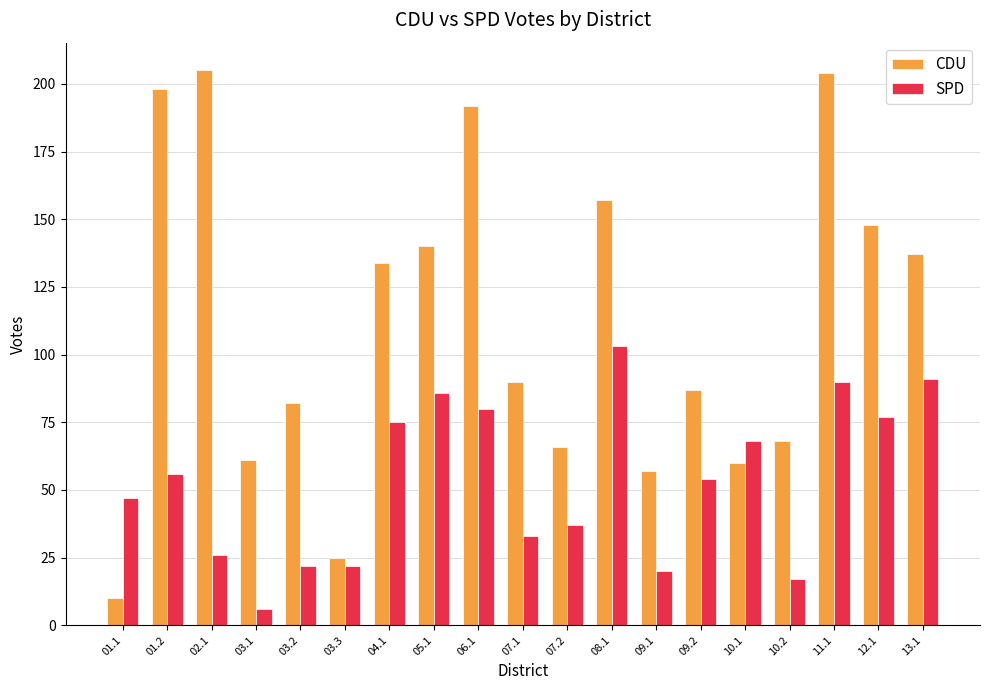

Reading left to right, transcribe all the data shown in this chart.

CDU: 01.1=10	01.2=198	02.1=205	03.1=61	03.2=82	03.3=25	04.1=134	05.1=140	06.1=192	07.1=90	07.2=66	08.1=157	09.1=57	09.2=87	10.1=60	10.2=68	11.1=204	12.1=148	13.1=137
SPD: 01.1=47	01.2=56	02.1=26	03.1=6	03.2=22	03.3=22	04.1=75	05.1=86	06.1=80	07.1=33	07.2=37	08.1=103	09.1=20	09.2=54	10.1=68	10.2=17	11.1=90	12.1=77	13.1=91